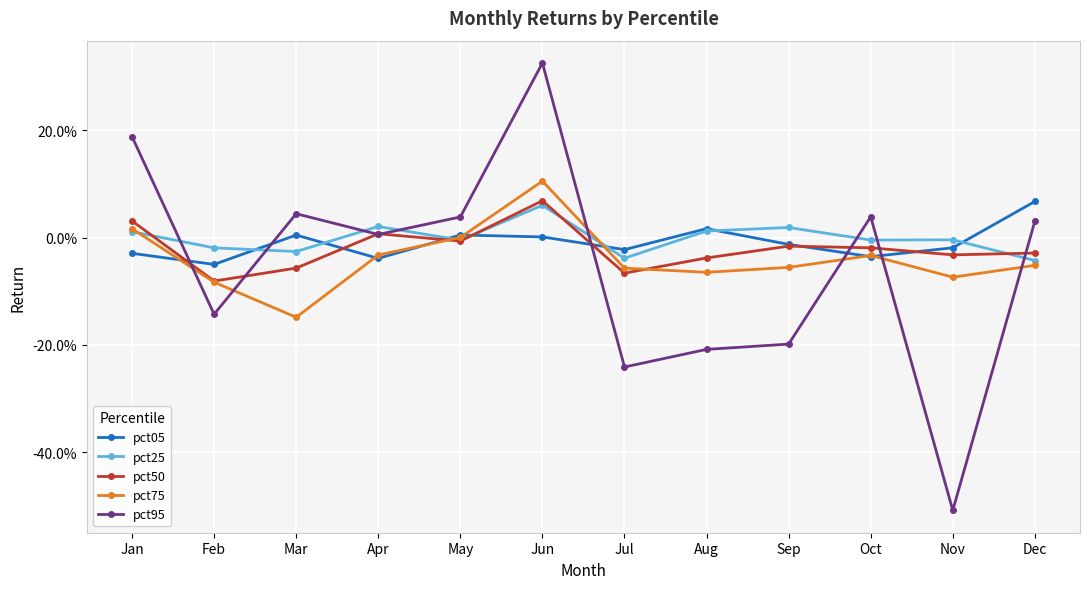

At which category does pct05 reach its first local peak?

Mar